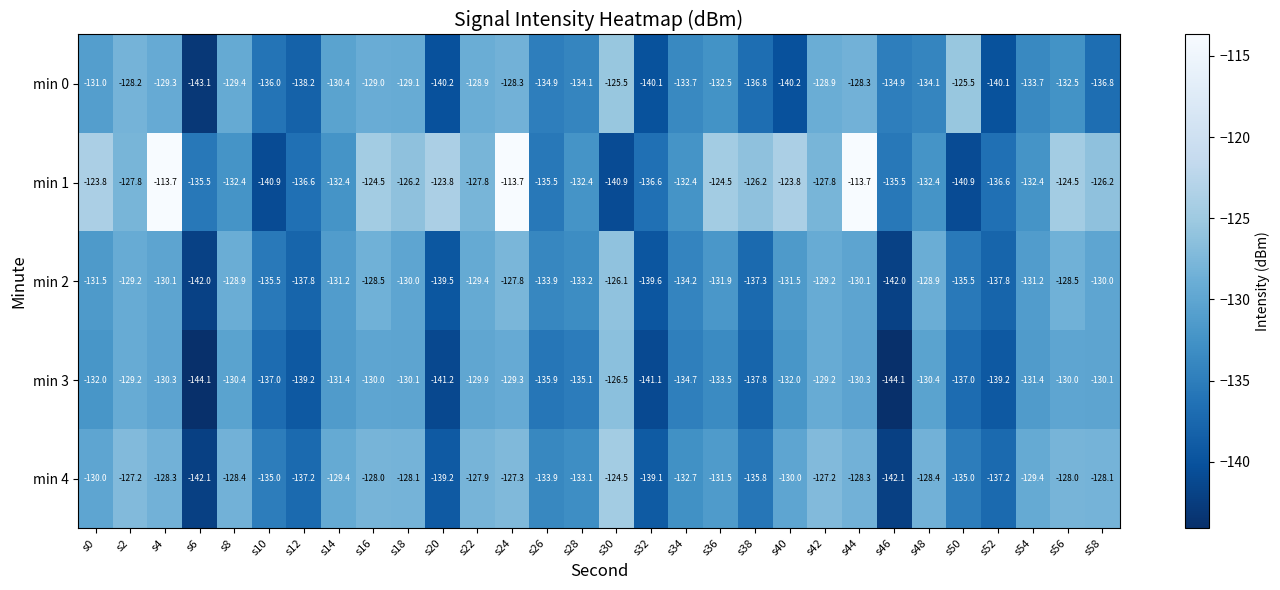

What is the difference between the maximum and minimum values in the min 3 series?

17.6